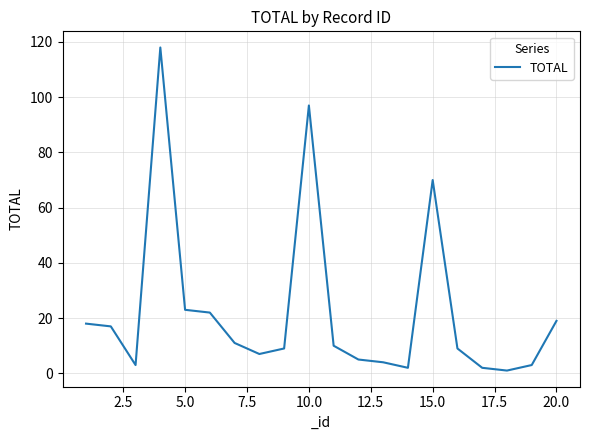

How many lines are shown in the chart?

1